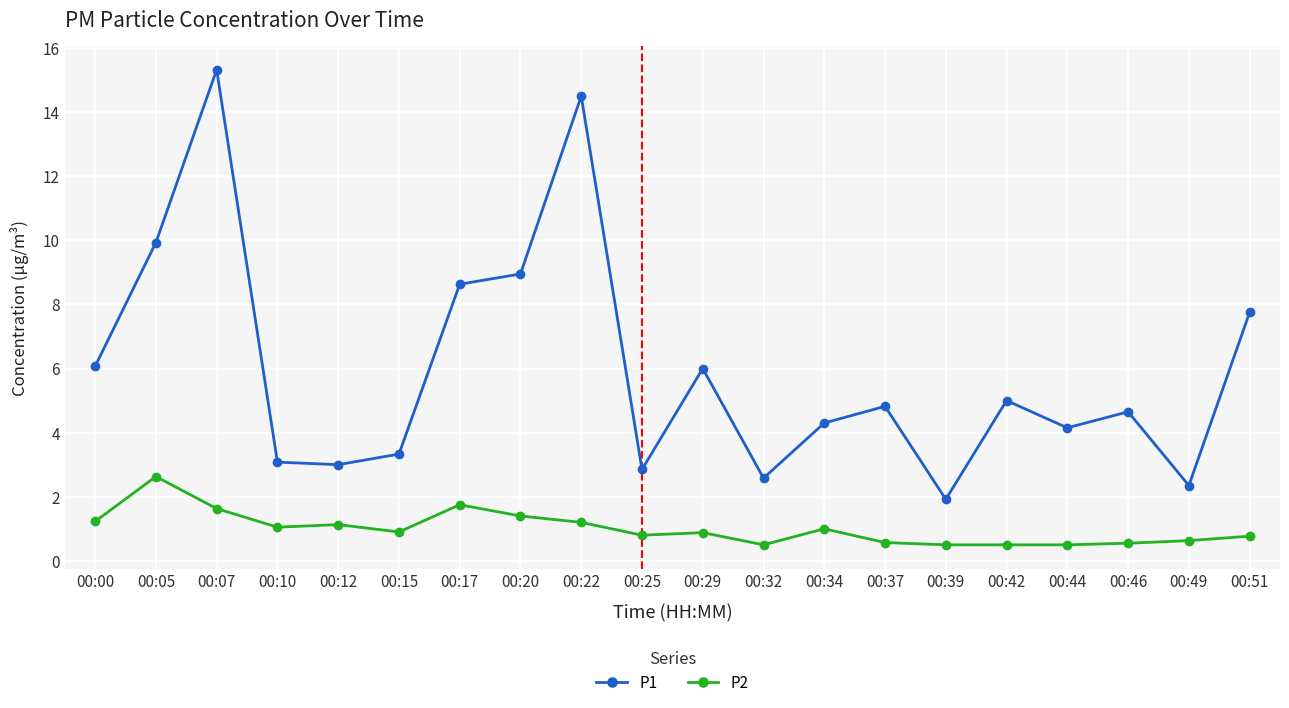

Which series has the largest range (max minus min)?

P1